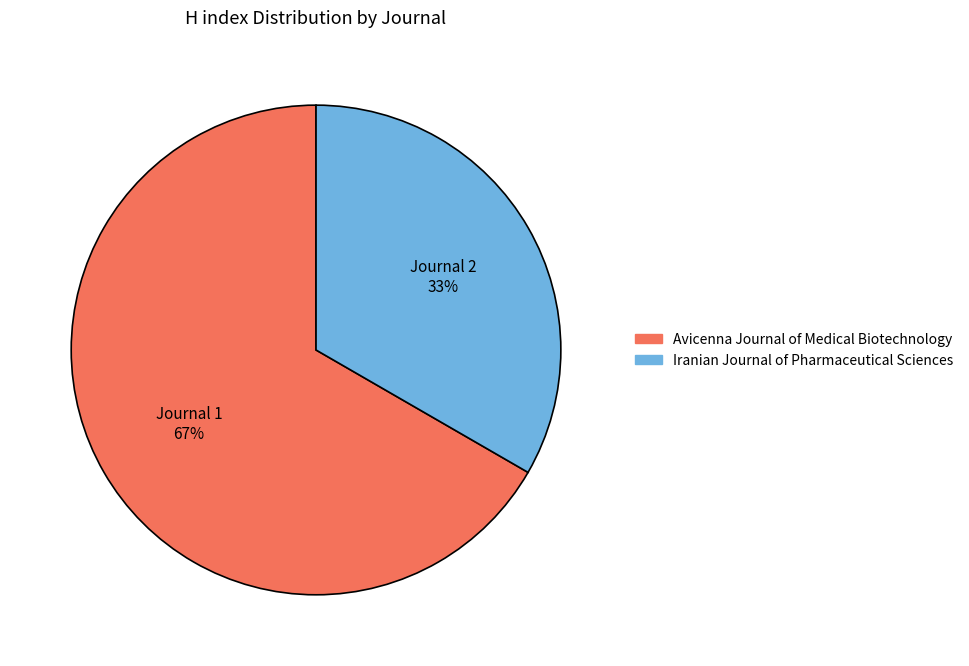

To the nearest percent, what portion does Journal 1 67% represent?

67%